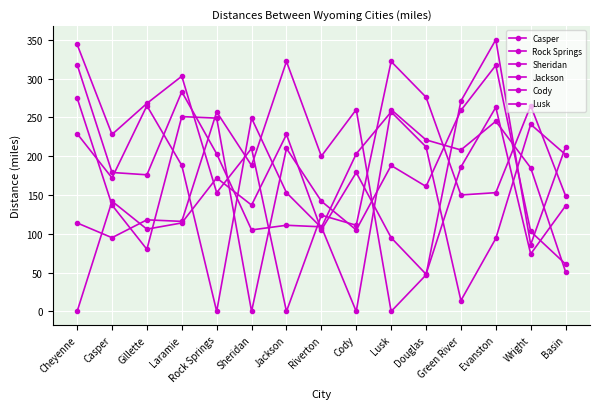

Count the number of categories in the chart.

15